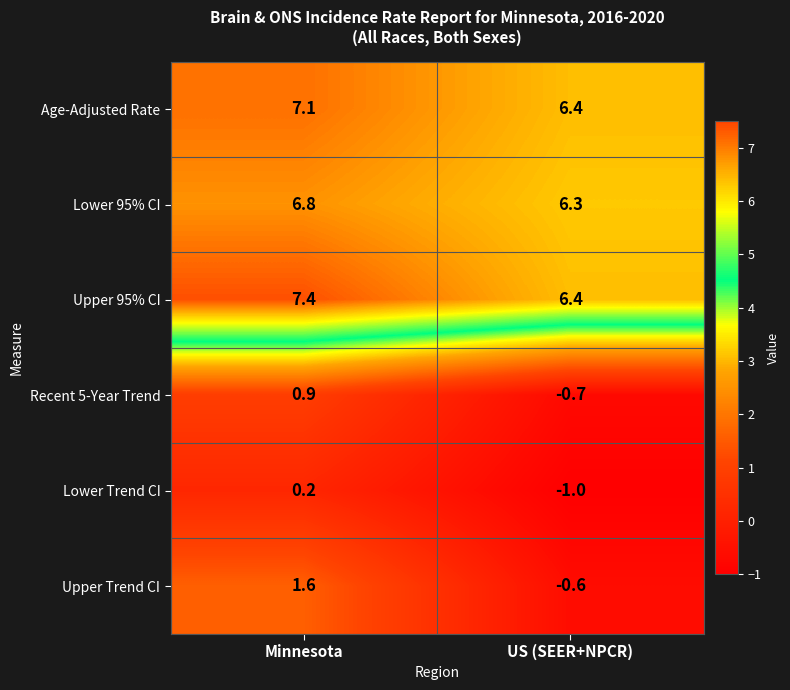

Between Minnesota and US (SEER+NPCR), which series saw the biggest shift?

Upper Trend CI